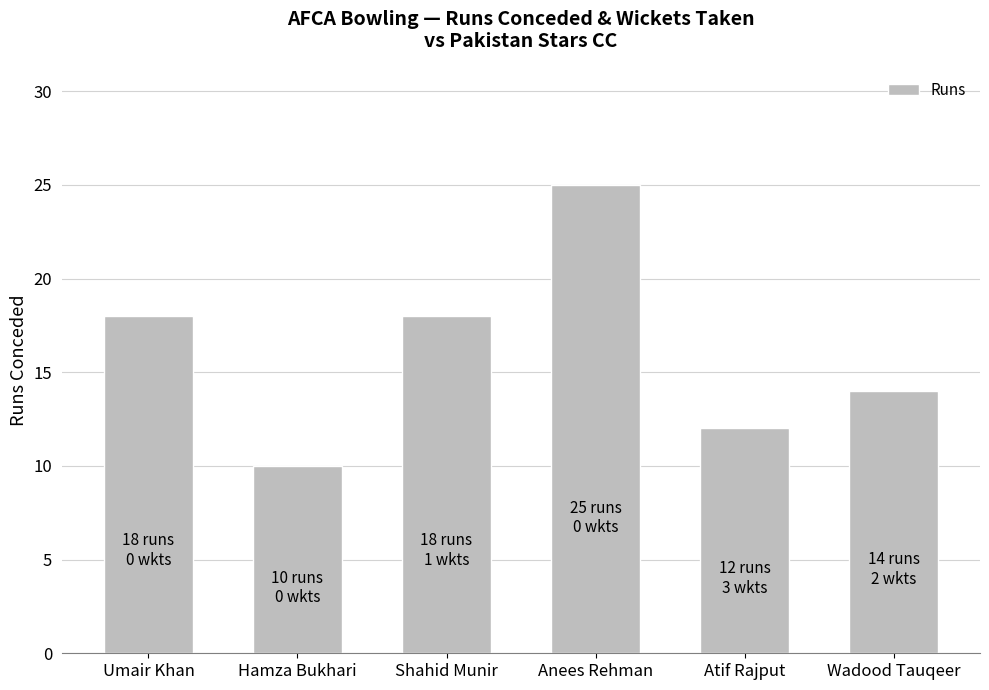

What is the difference between the maximum and minimum values?

15